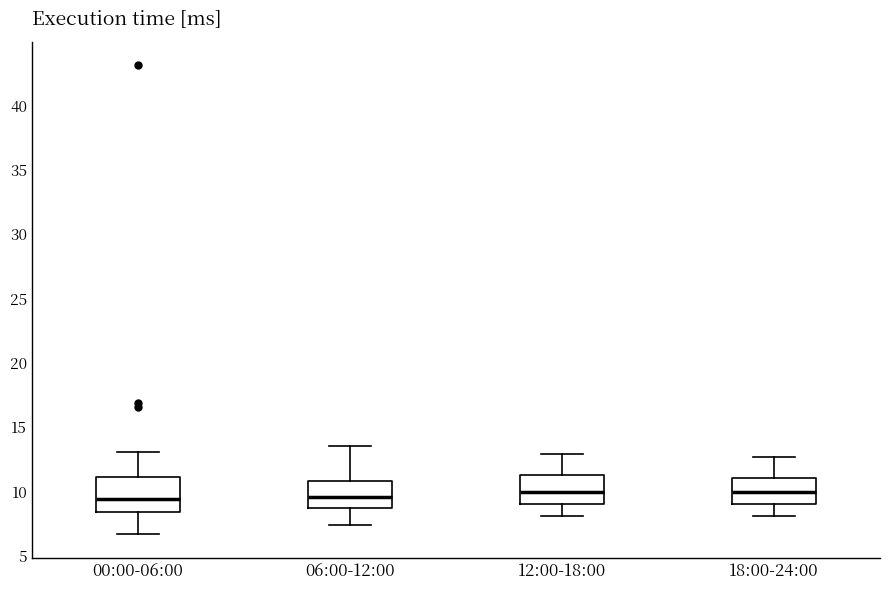

Where is the upper edge of the box for 06:00-12:00 on the y-axis? The values are not printed on the chart, so give them approximately, as read against the axis.

11.0